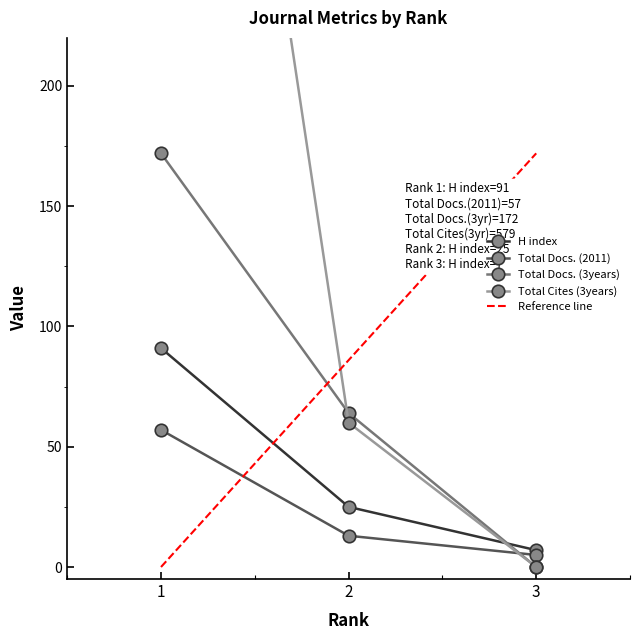

Between 1 and 2, which is larger?

1